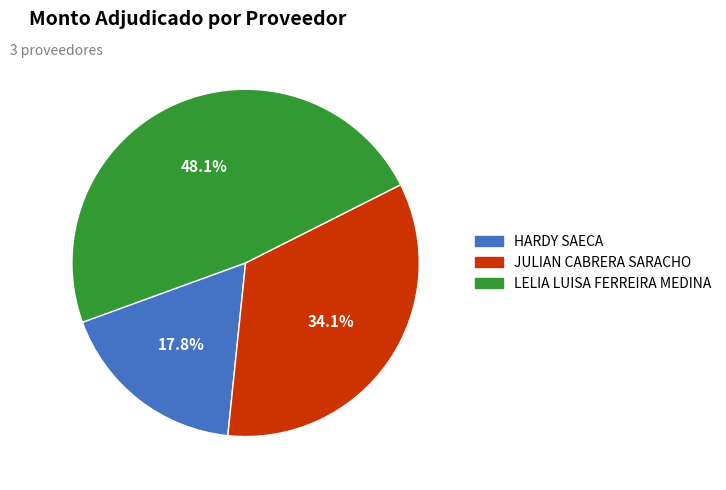

True or false: HARDY SAECA accounts for 9% of the total.

False